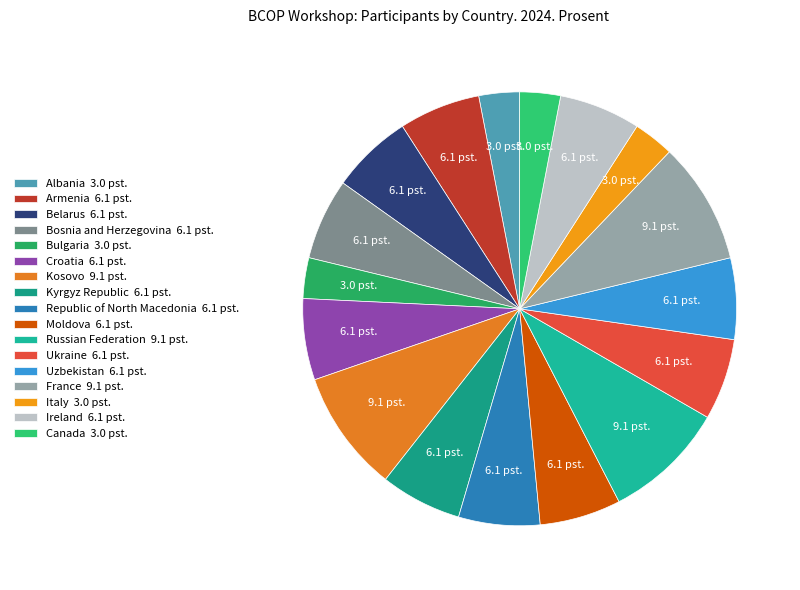

How many slices are in this pie chart?

17